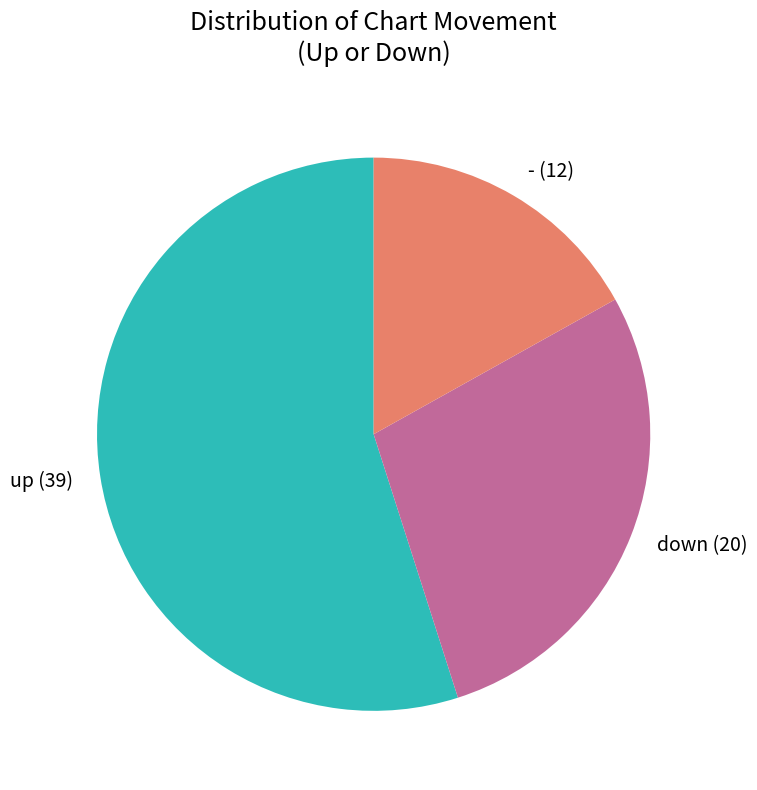

The - slice represents 23% of the pie. True or false?

False